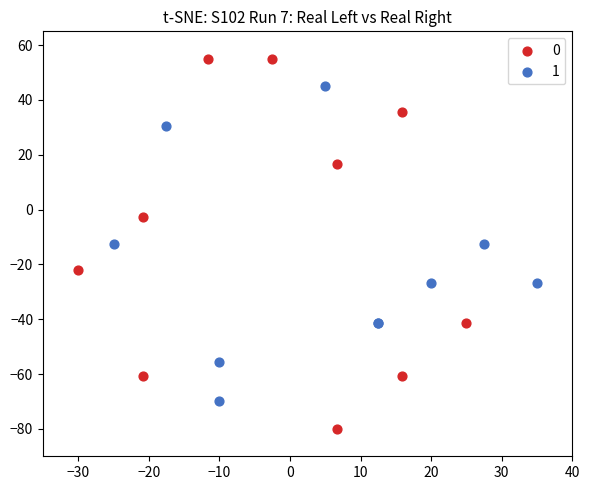

Which series has the largest Y range (max minus min)?

0